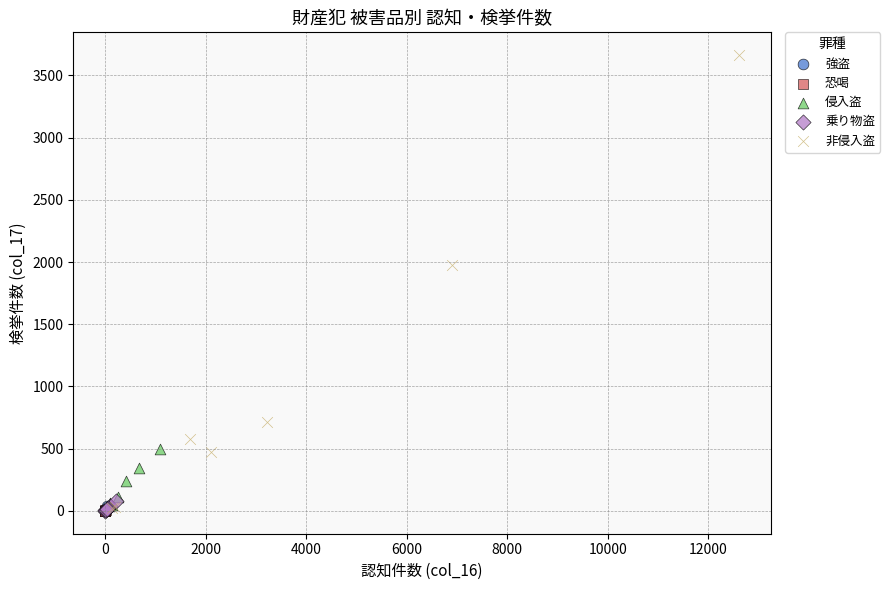

Which series reaches the maximum Y coordinate?

非侵入盗